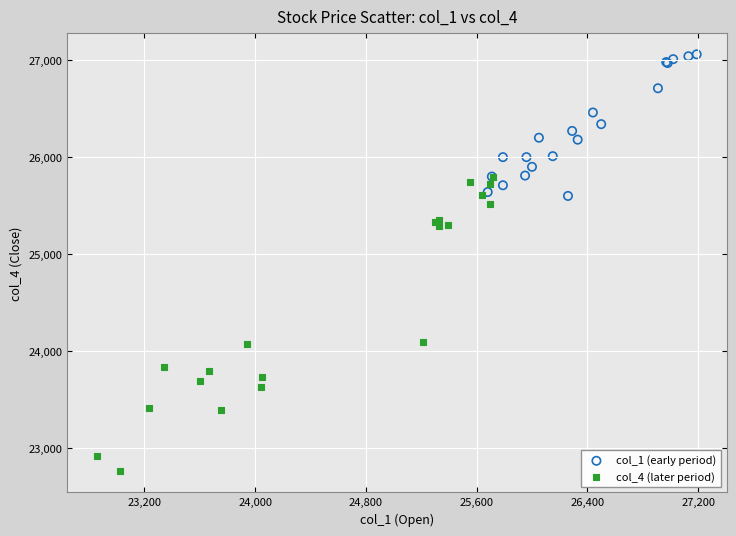

What are all the series names shown in the legend?

col_1 (early period), col_4 (later period)